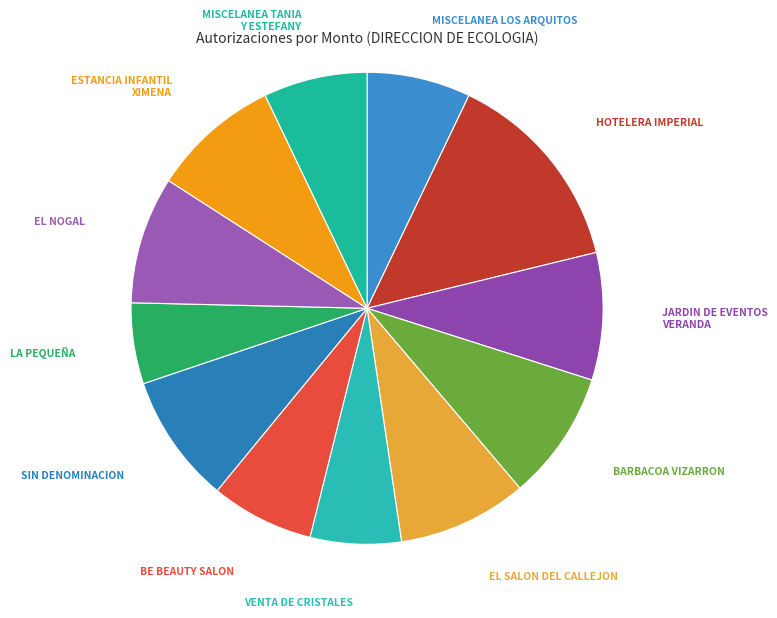

How many slices are in this pie chart?

12